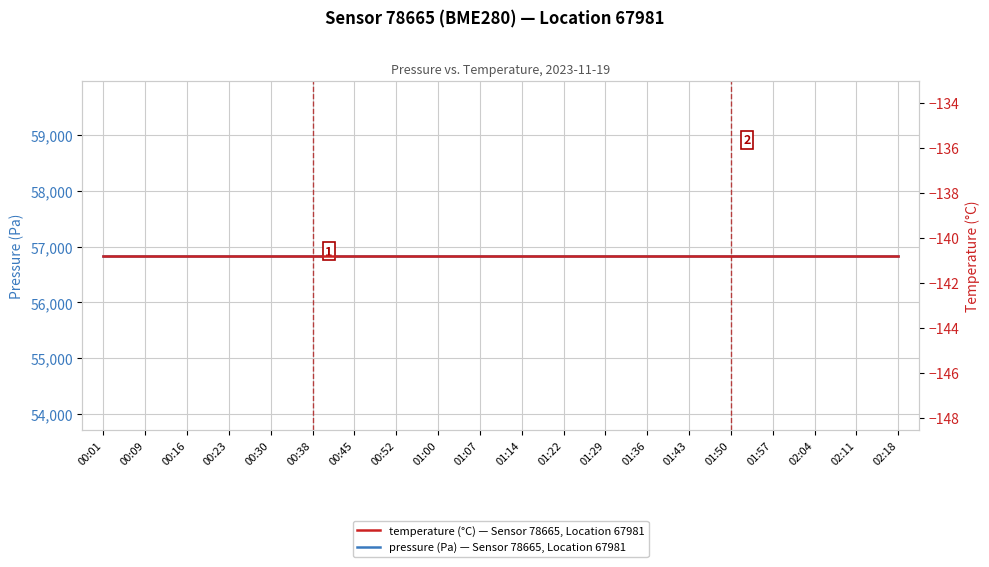

Is the value of temperature (°C) — Sensor 78665, Location 67981 at 01:00 greater than the value of pressure (Pa) — Sensor 78665, Location 67981 at 00:23?

No